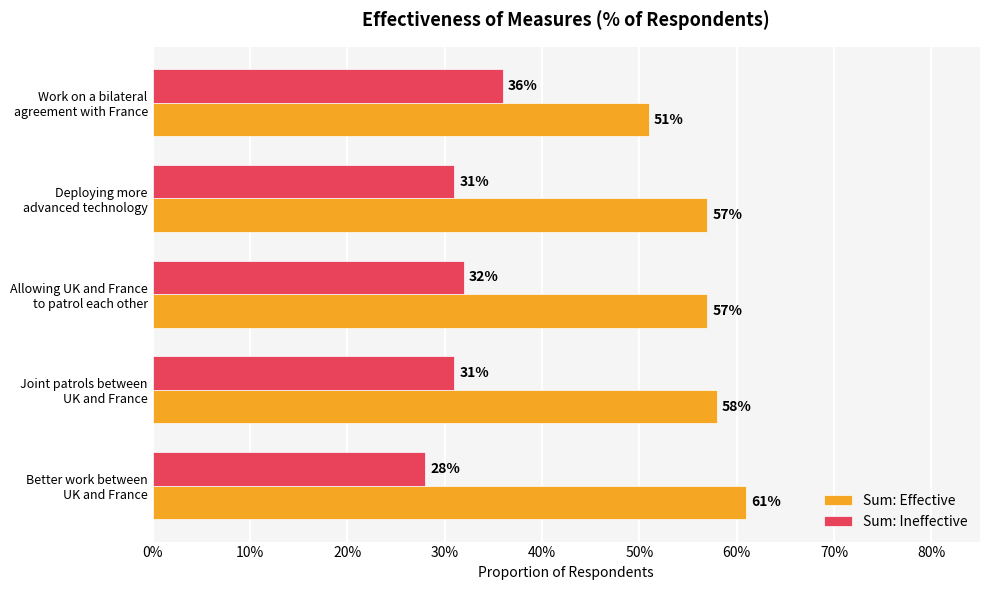

At how many categories does at least one series exceed 0?

5